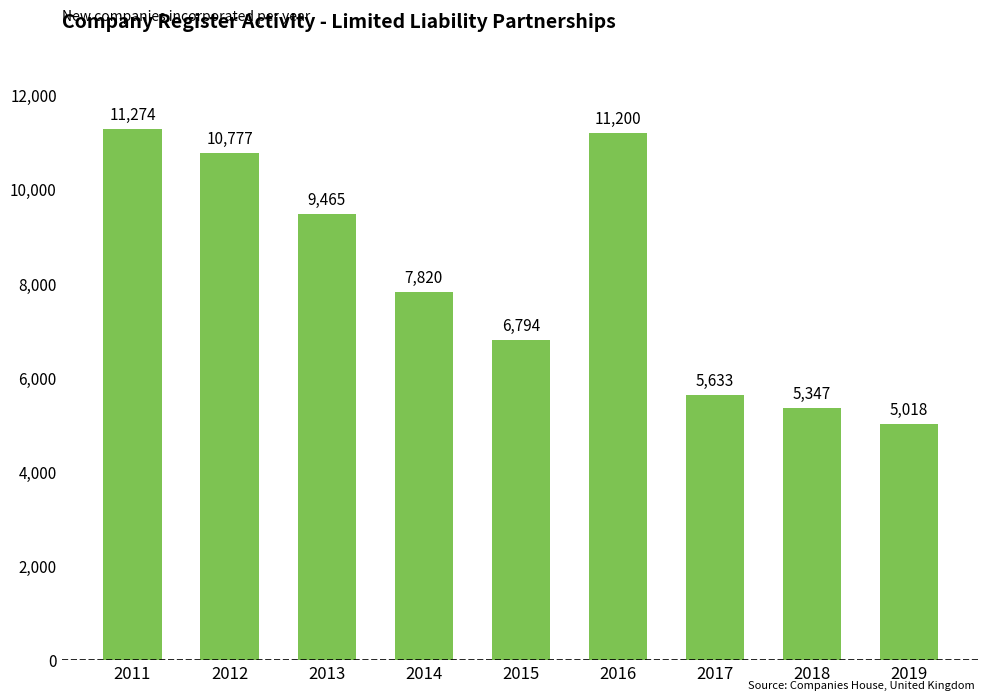

How many bars are there in total?

9